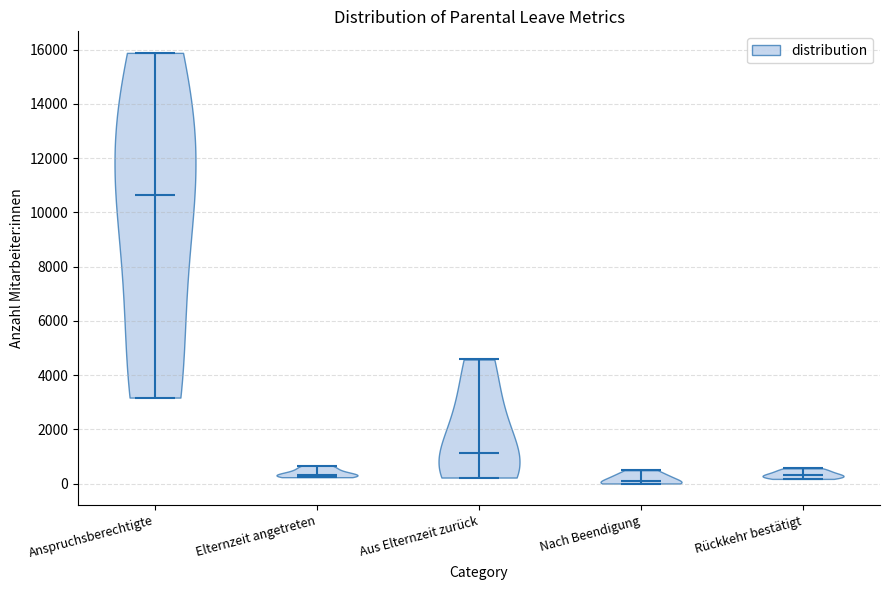

Where does the median line of the violin for Aus Elternzeit zurück sit on the y-axis? The values are not printed on the chart, so give them approximately, as read against the axis.

1200